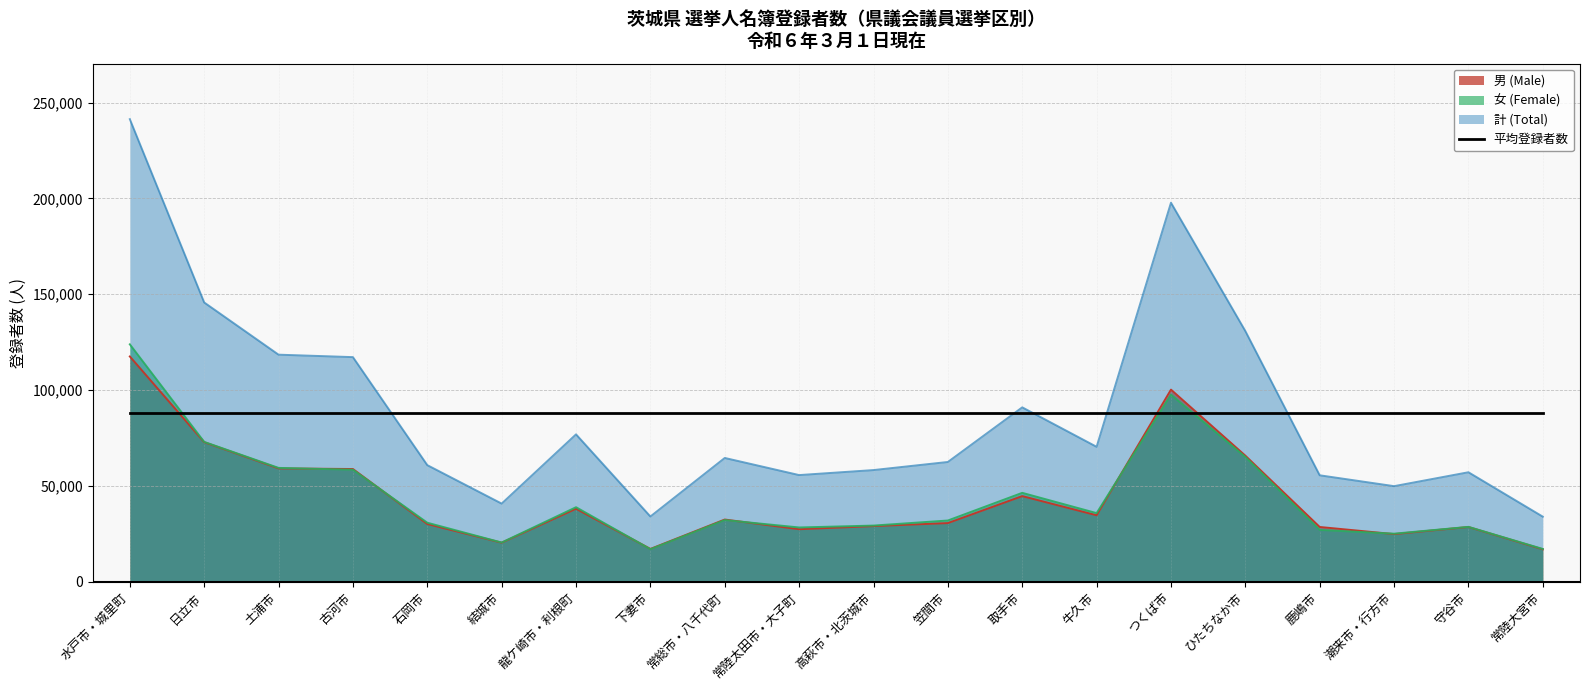

True or false: 女 (Female) and 計 (Total) intersect in this chart.

False